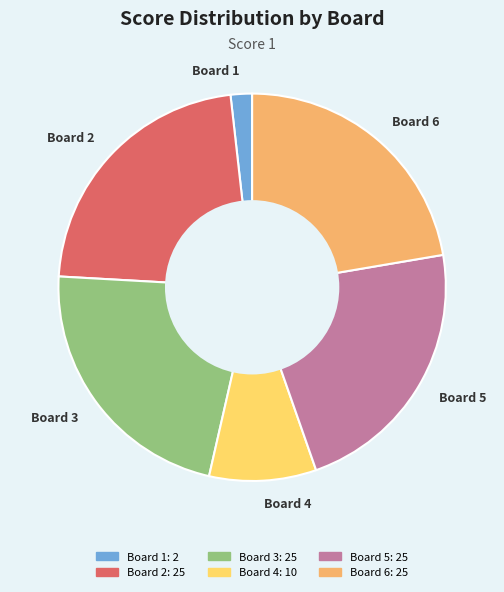

Is there a majority slice in this chart?

No